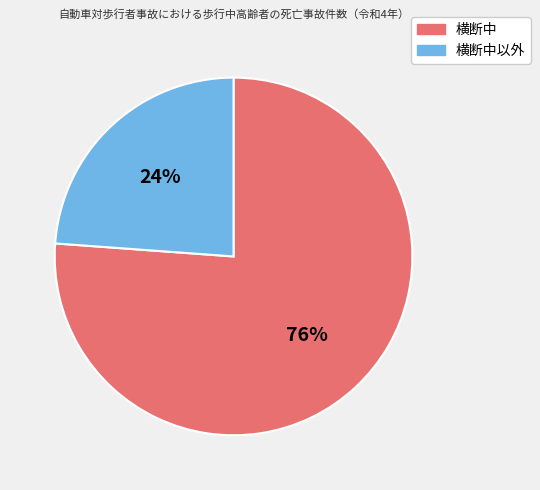

To the nearest percent, what percentage of the pie is 横断中?

76%